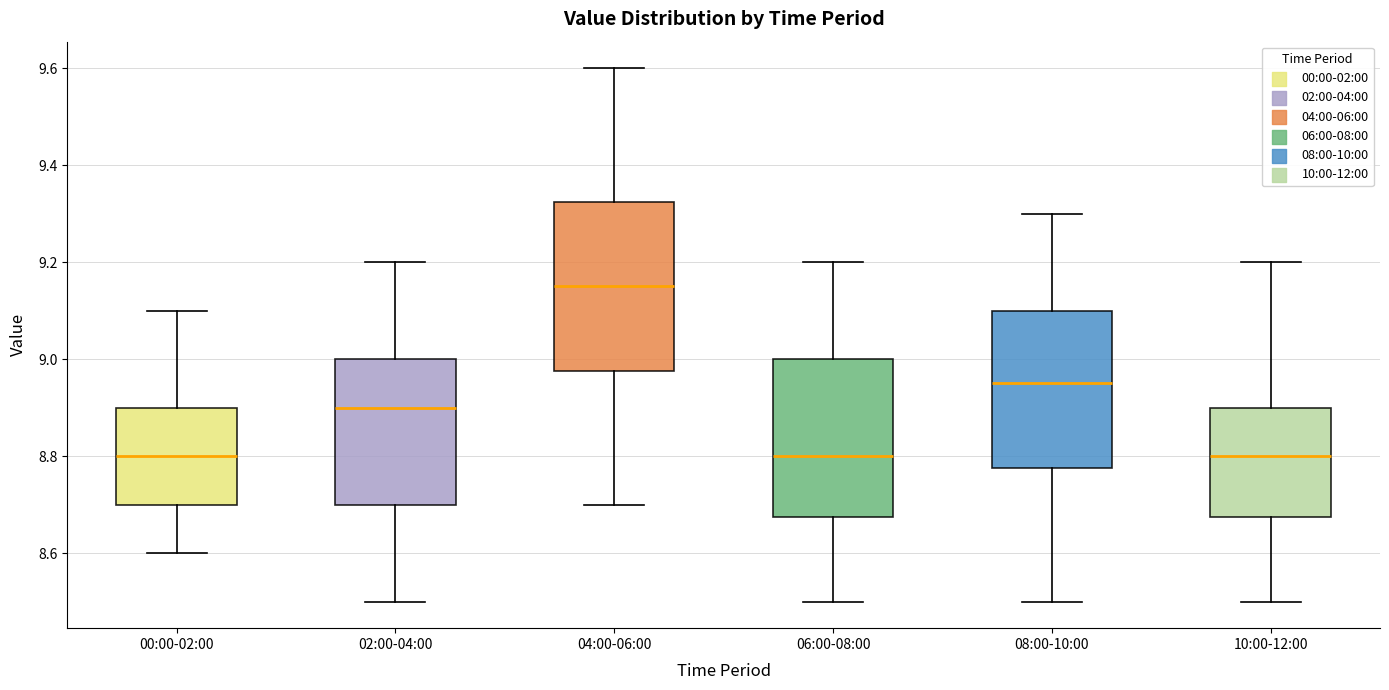

Which box has the highest median line?

04:00-06:00